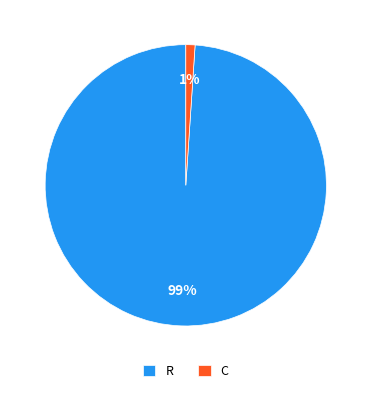

To the nearest percent, what is the difference between the R and C slice percentages?

98%